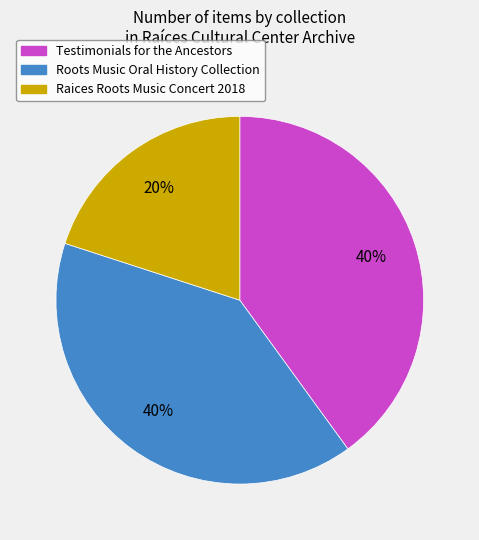

Does any single category account for the majority?

No